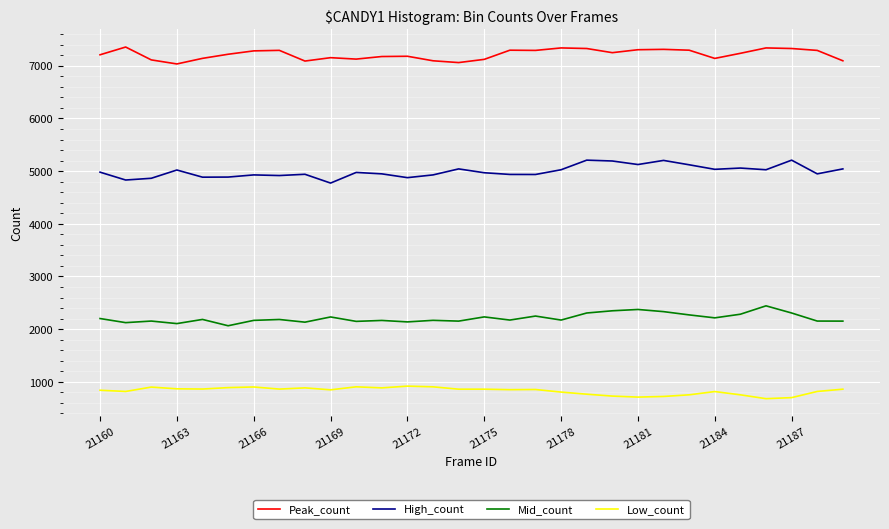

True or false: Mid_count and High_count intersect in this chart.

False